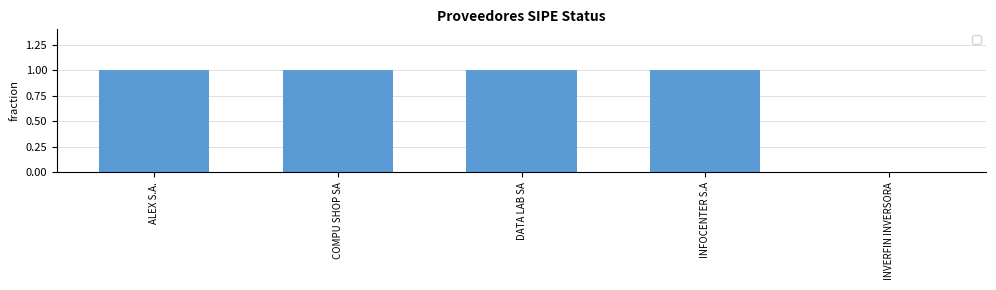

At which label is the value closest to 0?

INVERFIN INVERSORA